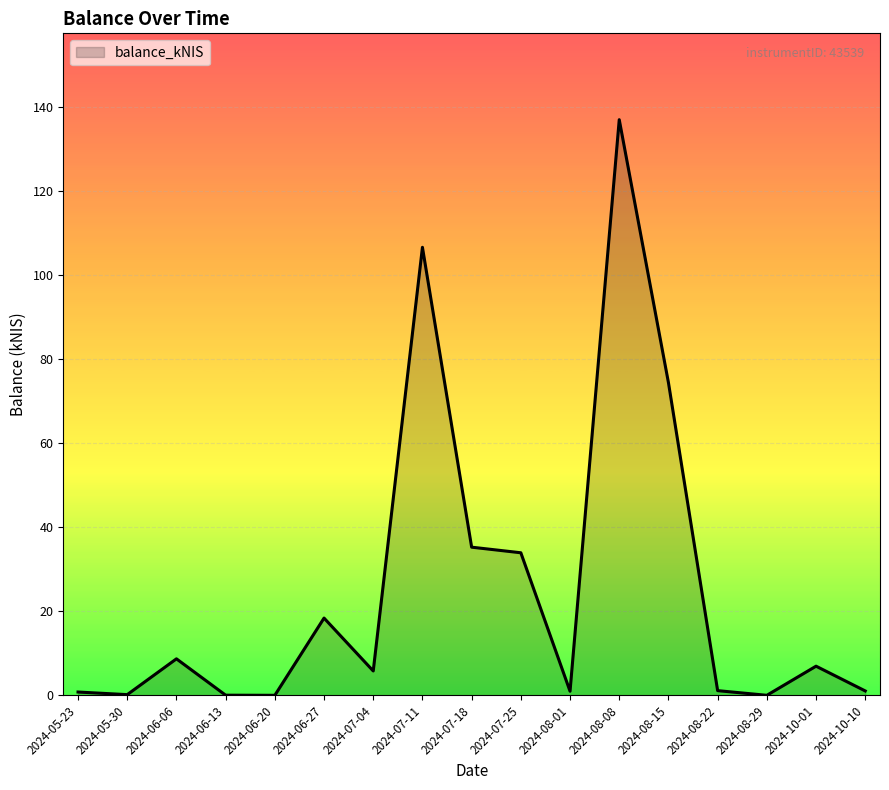

What is the change in value from 2024-10-01 to 2024-10-10?

-5.9